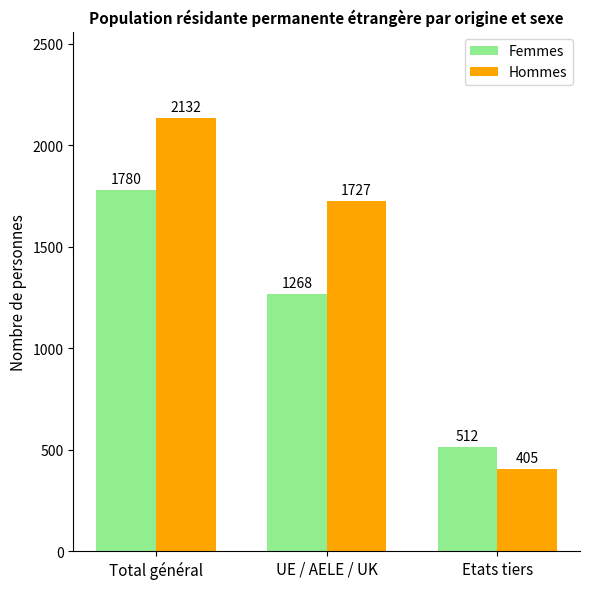

What is the label of the 2nd bar from the right?

UE / AELE / UK